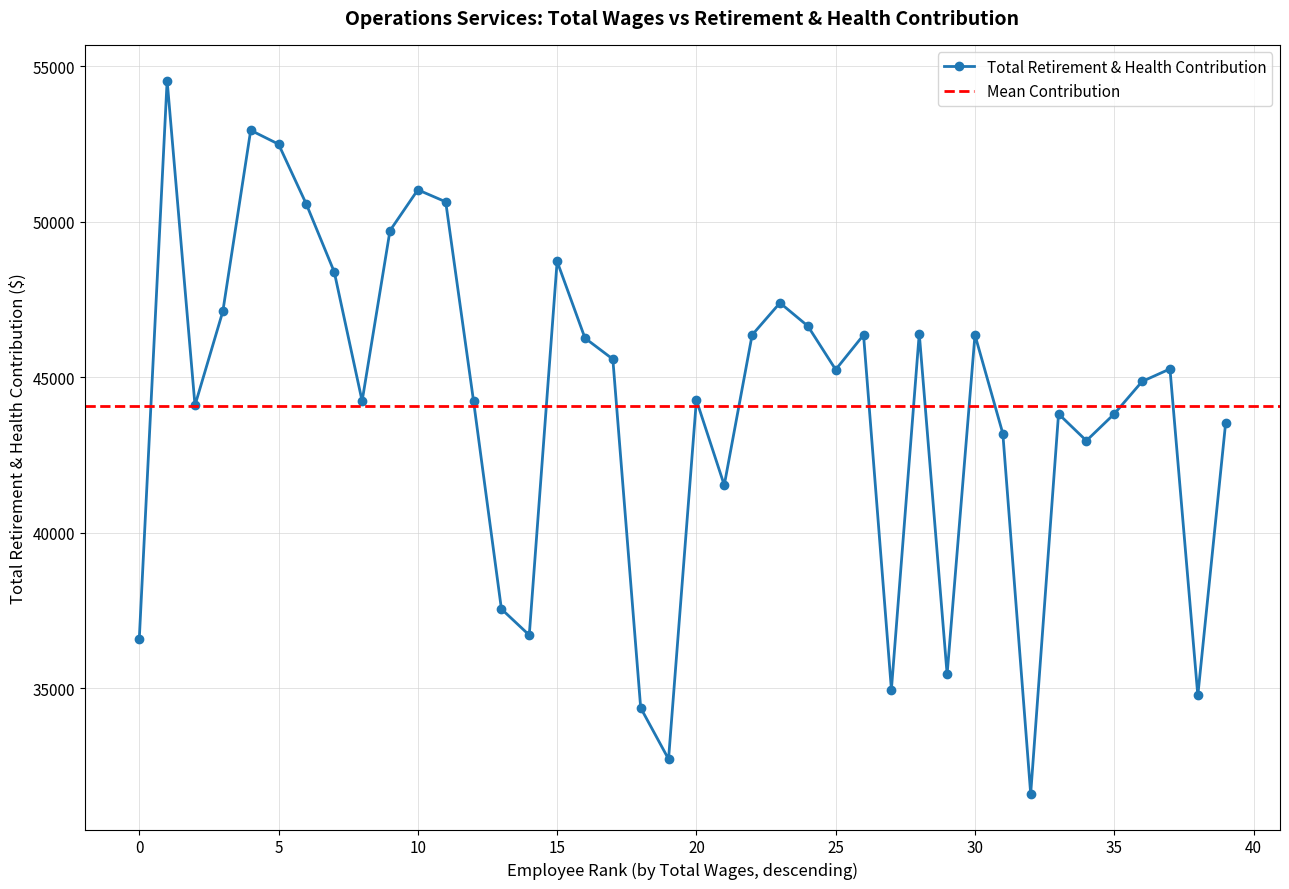

Is it true that the value at 36 is 44863?

True